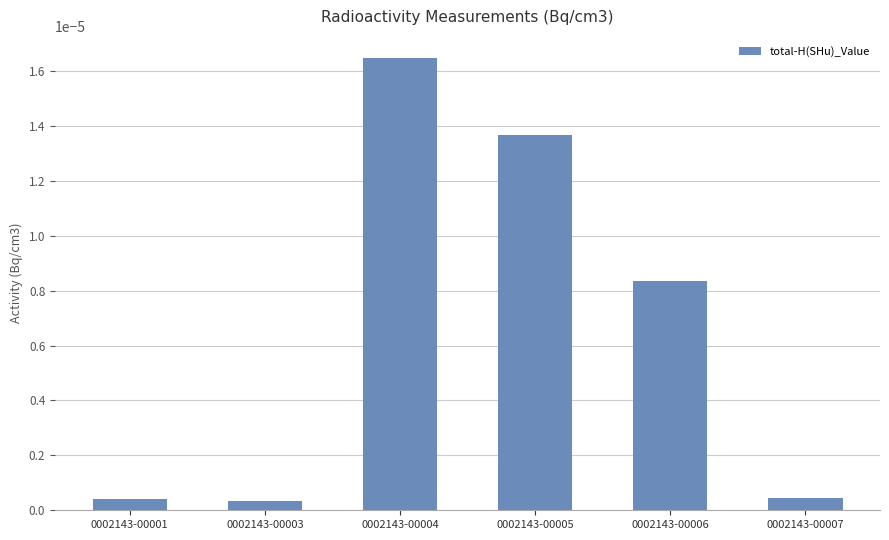

Which category has the highest value across all series?

0002143-00004